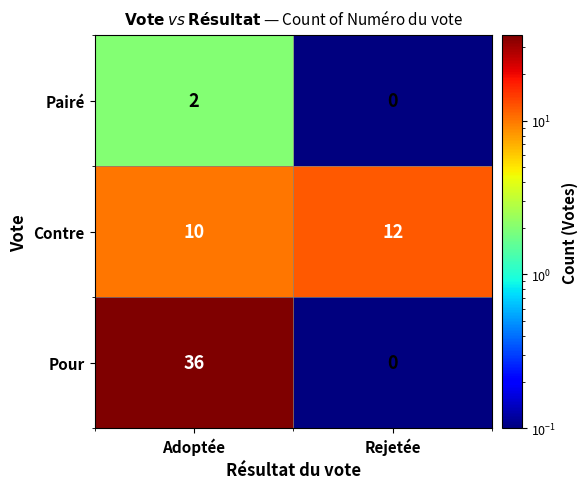

Rank the series at Adoptée from lowest to highest value.

Pairé, Contre, Pour